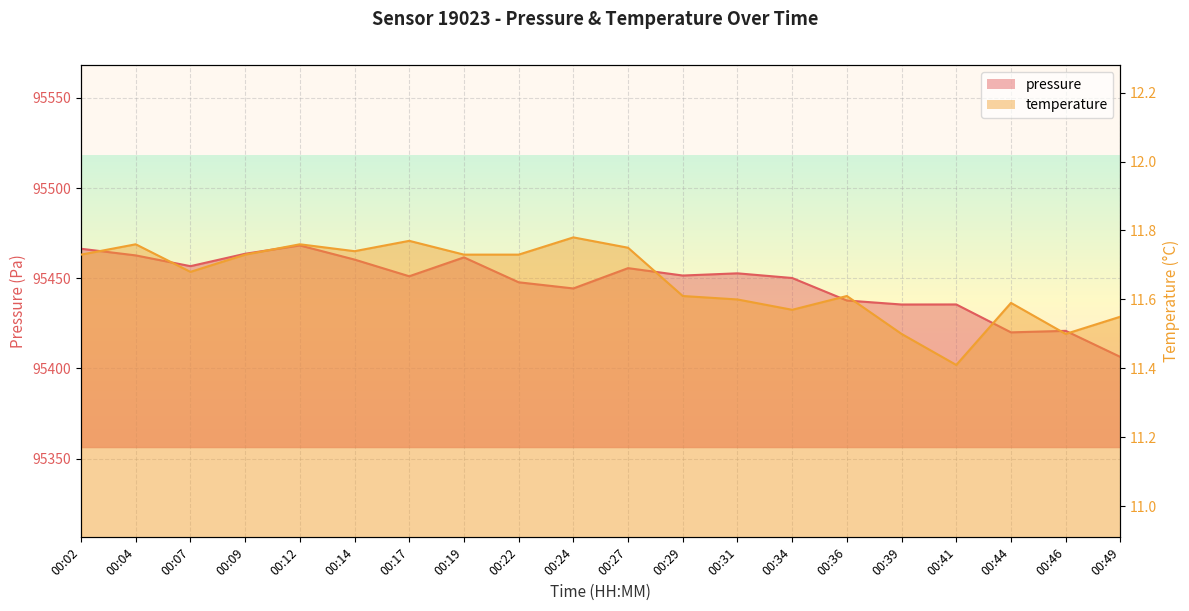

Reading left to right, extract all data points from this chart.

pressure: 00:02=95466.3	00:04=95462.7	00:07=95456.7	00:09=95463.6	00:12=95468.2	00:14=95460.3	00:17=95451.1	00:19=95461.6	00:22=95447.8	00:24=95444.3	00:27=95455.6	00:29=95451.5	00:31=95452.7	00:34=95450.1	00:36=95437.7	00:39=95435.4	00:41=95435.5	00:44=95420.0	00:46=95420.8	00:49=95406.4
temperature: 00:02=11.7	00:04=11.8	00:07=11.7	00:09=11.7	00:12=11.8	00:14=11.7	00:17=11.8	00:19=11.7	00:22=11.7	00:24=11.8	00:27=11.8	00:29=11.6	00:31=11.6	00:34=11.6	00:36=11.6	00:39=11.5	00:41=11.4	00:44=11.6	00:46=11.5	00:49=11.6